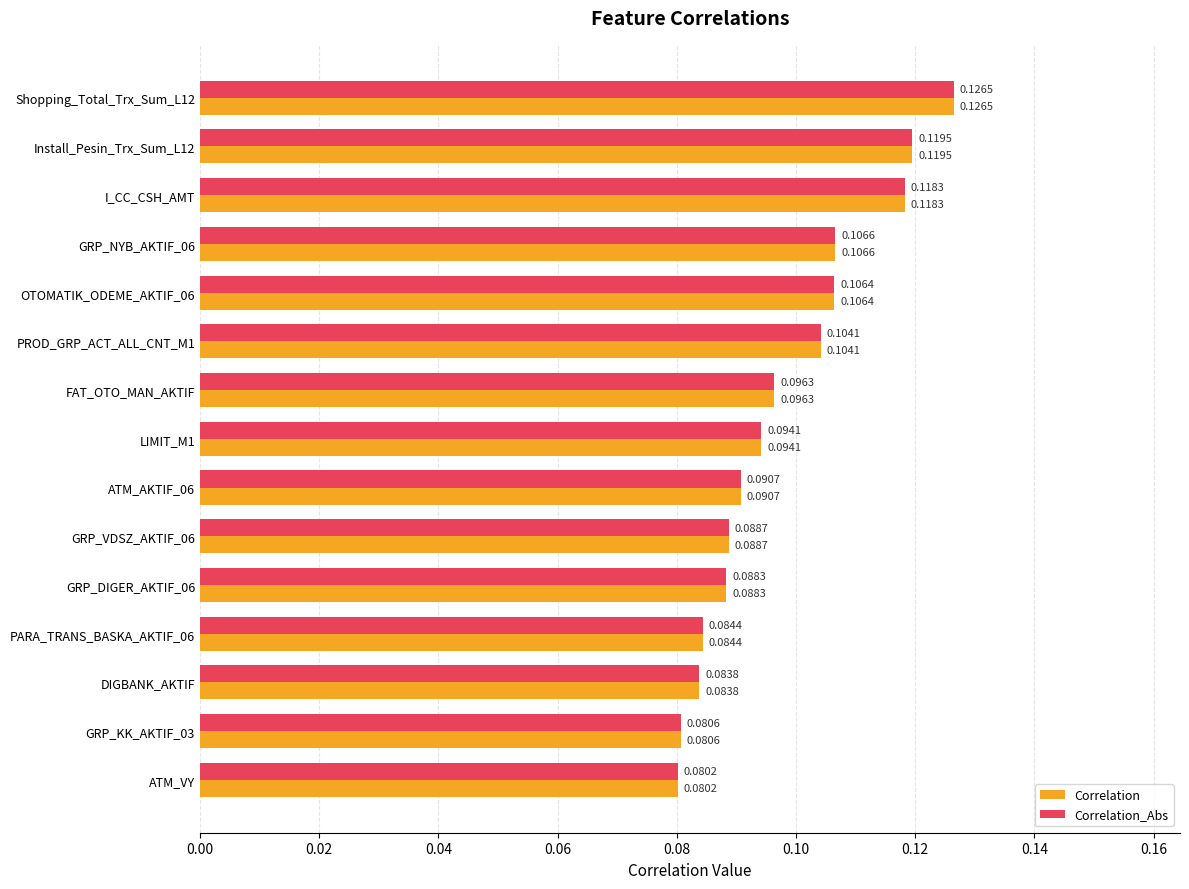

List the labels in order of Correlation_Abs value, largest first.

Shopping_Total_Trx_Sum_L12, Install_Pesin_Trx_Sum_L12, I_CC_CSH_AMT, GRP_NYB_AKTIF_06, OTOMATIK_ODEME_AKTIF_06, PROD_GRP_ACT_ALL_CNT_M1, FAT_OTO_MAN_AKTIF, LIMIT_M1, ATM_AKTIF_06, GRP_VDSZ_AKTIF_06, GRP_DIGER_AKTIF_06, PARA_TRANS_BASKA_AKTIF_06, DIGBANK_AKTIF, GRP_KK_AKTIF_03, ATM_VY